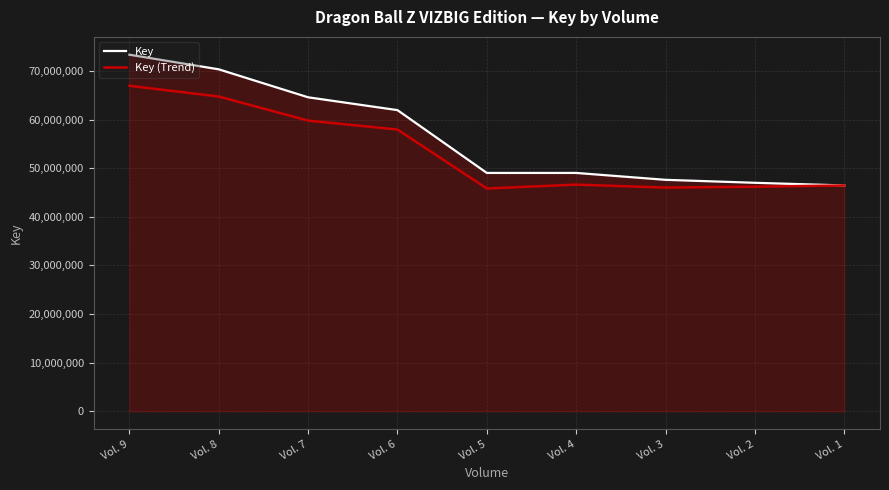

At which label is Key closest to 59931675?

Vol. 6